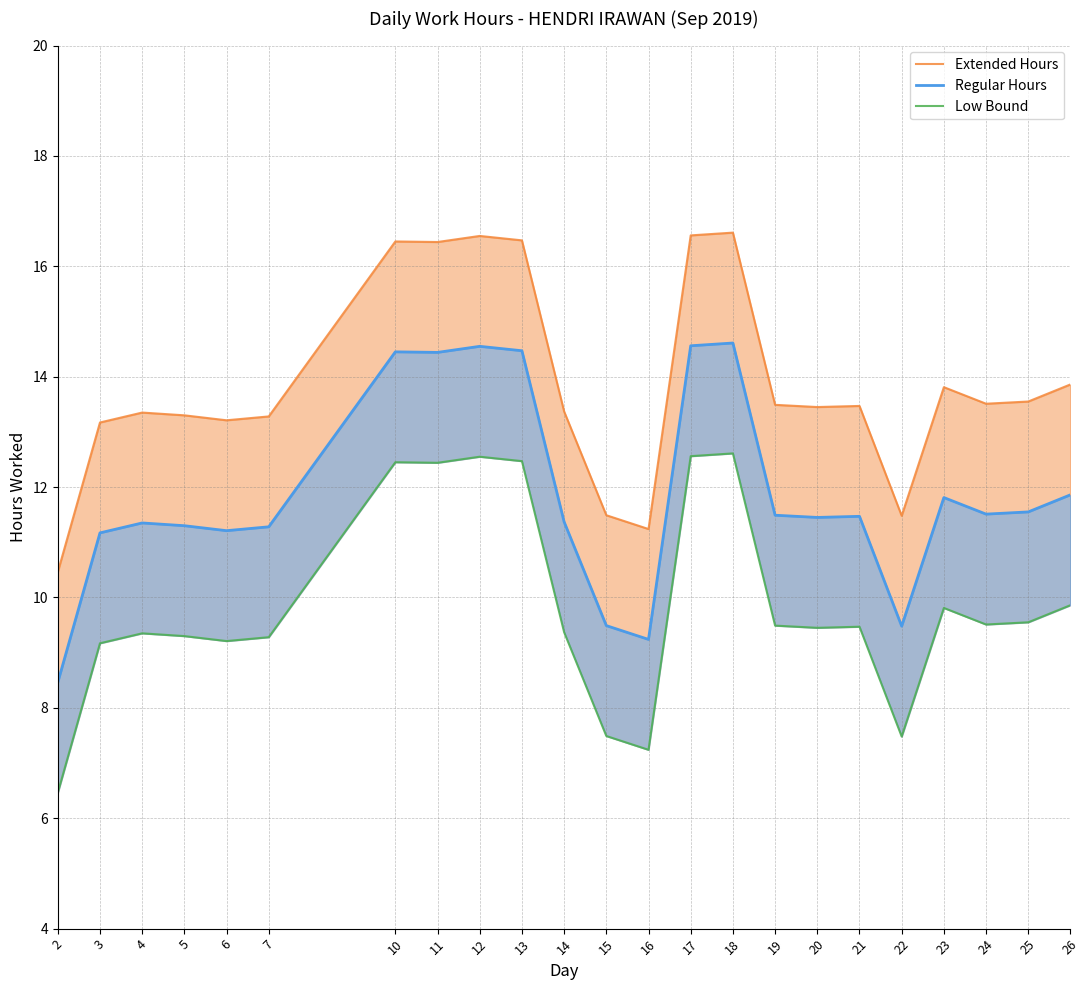

At which label is Extended Hours closest to 13?

3